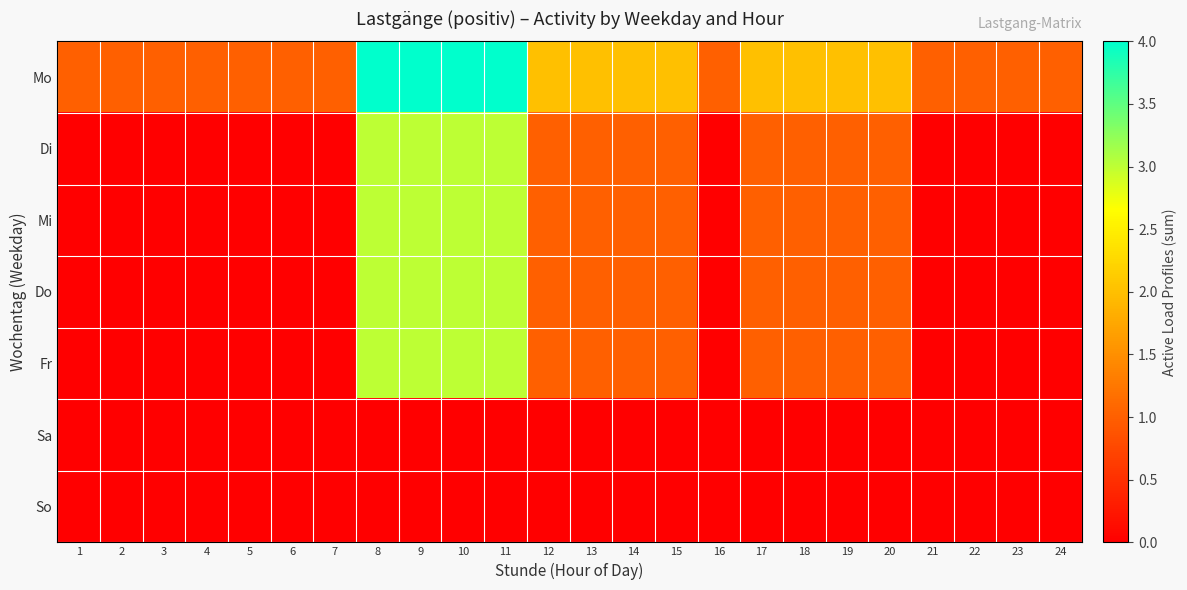

Reading left to right, transcribe all the data shown in this chart.

Mo: 1=1	2=1	3=1	4=1	5=1	6=1	7=1	8=4	9=4	10=4	11=4	12=2	13=2	14=2	15=2	16=1	17=2	18=2	19=2	20=2	21=1	22=1	23=1	24=1
Di: 1=0	2=0	3=0	4=0	5=0	6=0	7=0	8=3	9=3	10=3	11=3	12=1	13=1	14=1	15=1	16=0	17=1	18=1	19=1	20=1	21=0	22=0	23=0	24=0
Mi: 1=0	2=0	3=0	4=0	5=0	6=0	7=0	8=3	9=3	10=3	11=3	12=1	13=1	14=1	15=1	16=0	17=1	18=1	19=1	20=1	21=0	22=0	23=0	24=0
Do: 1=0	2=0	3=0	4=0	5=0	6=0	7=0	8=3	9=3	10=3	11=3	12=1	13=1	14=1	15=1	16=0	17=1	18=1	19=1	20=1	21=0	22=0	23=0	24=0
Fr: 1=0	2=0	3=0	4=0	5=0	6=0	7=0	8=3	9=3	10=3	11=3	12=1	13=1	14=1	15=1	16=0	17=1	18=1	19=1	20=1	21=0	22=0	23=0	24=0
Sa: 1=0	2=0	3=0	4=0	5=0	6=0	7=0	8=0	9=0	10=0	11=0	12=0	13=0	14=0	15=0	16=0	17=0	18=0	19=0	20=0	21=0	22=0	23=0	24=0
So: 1=0	2=0	3=0	4=0	5=0	6=0	7=0	8=0	9=0	10=0	11=0	12=0	13=0	14=0	15=0	16=0	17=0	18=0	19=0	20=0	21=0	22=0	23=0	24=0